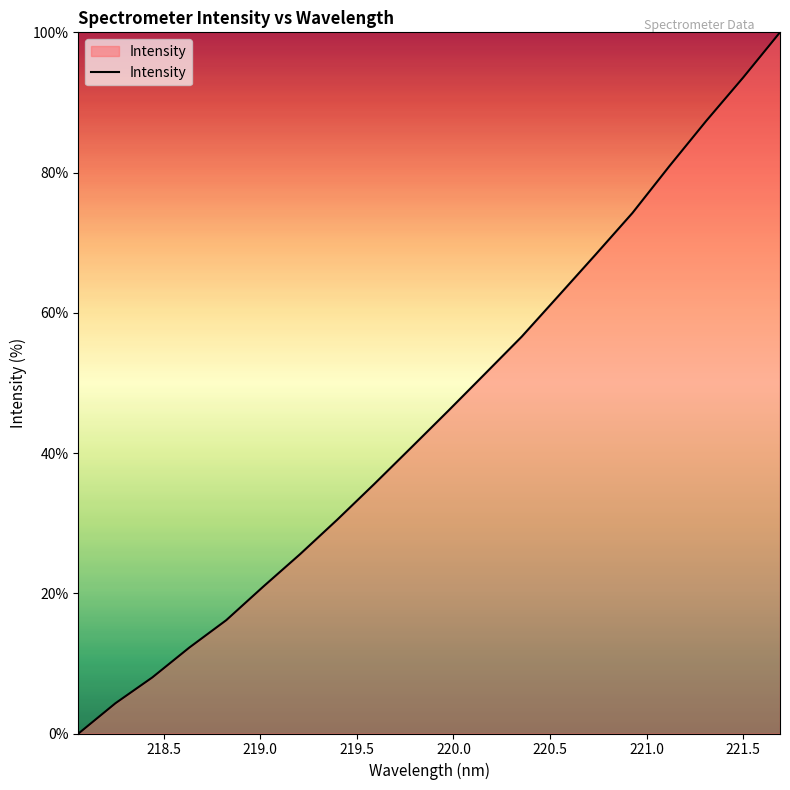

What is the greatest value displayed?

100.0